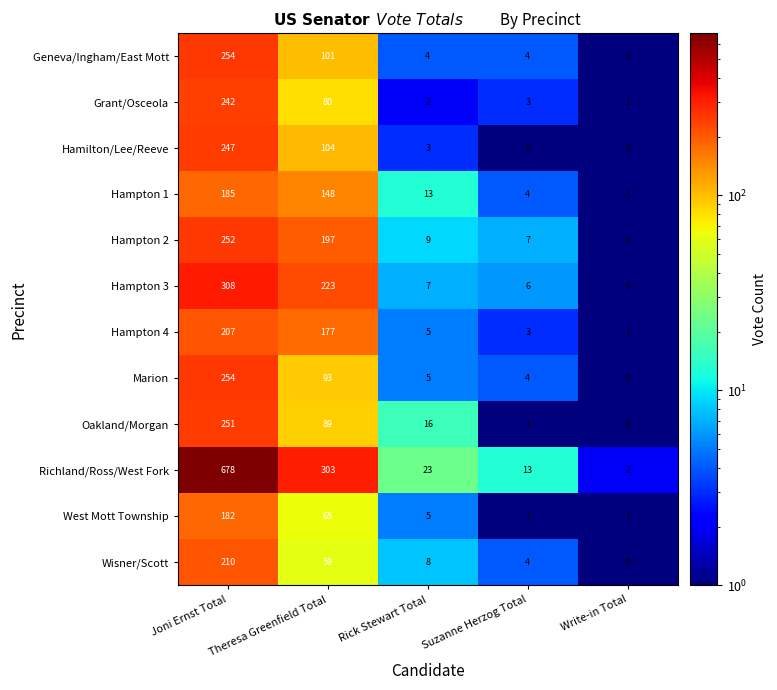

Which series has the largest total across all categories?

Richland/Ross/West Fork